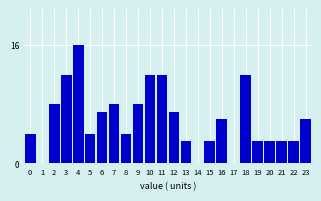

Reading left to right, extract all data points from this chart.

0=4	1=0	2=8	3=12	4=16	5=4	6=7	7=8	8=4	9=8	10=12	11=12	12=7	13=3	14=0	15=3	16=6	17=0	18=12	19=3	20=3	21=3	22=3	23=6